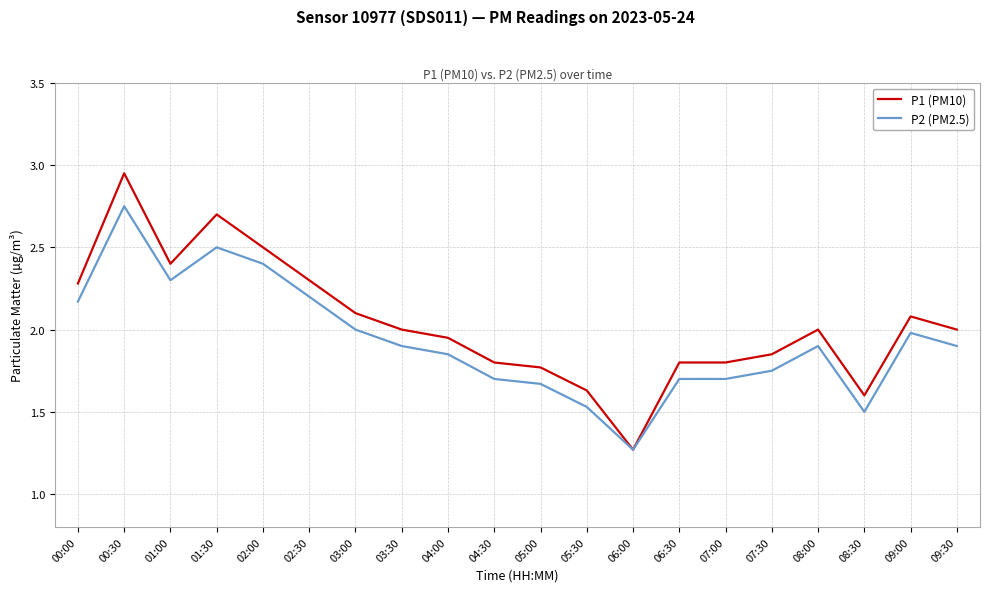

Rank the series by their maximum value, from lowest to highest.

P2 (PM2.5), P1 (PM10)